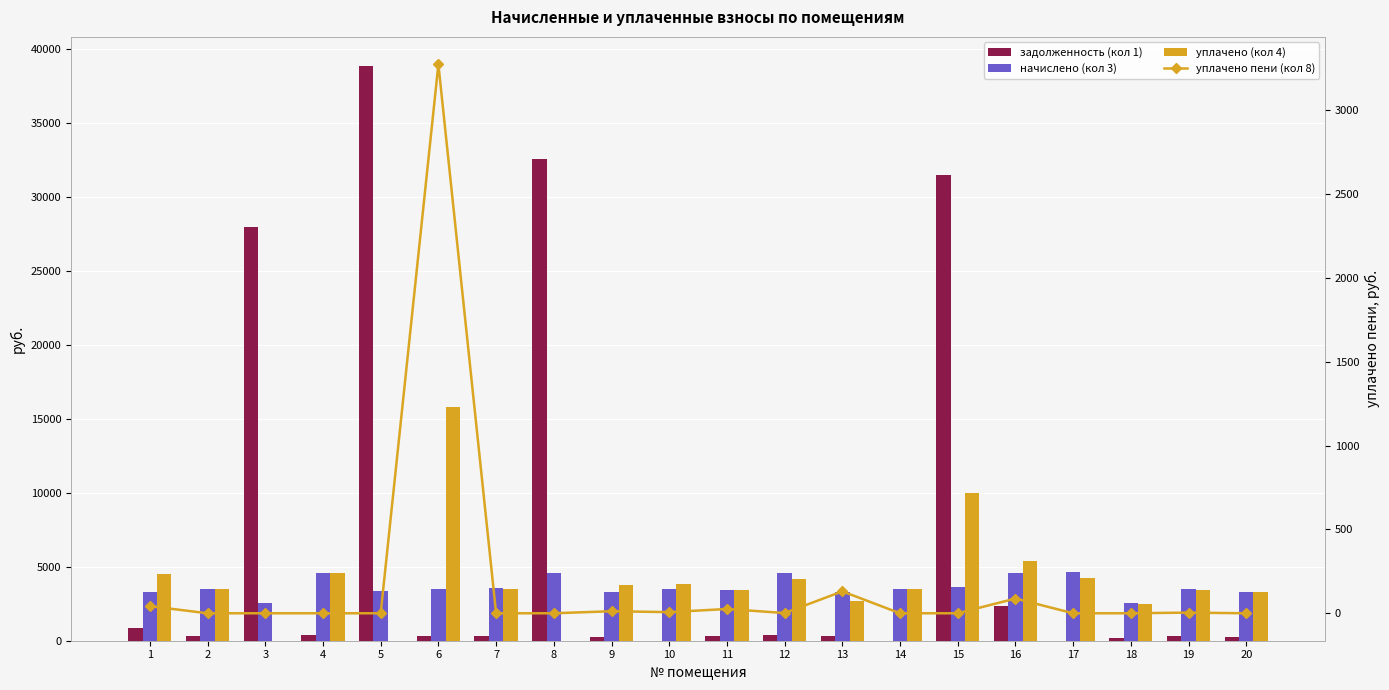

What is the total value across all series at 7?

7345.1